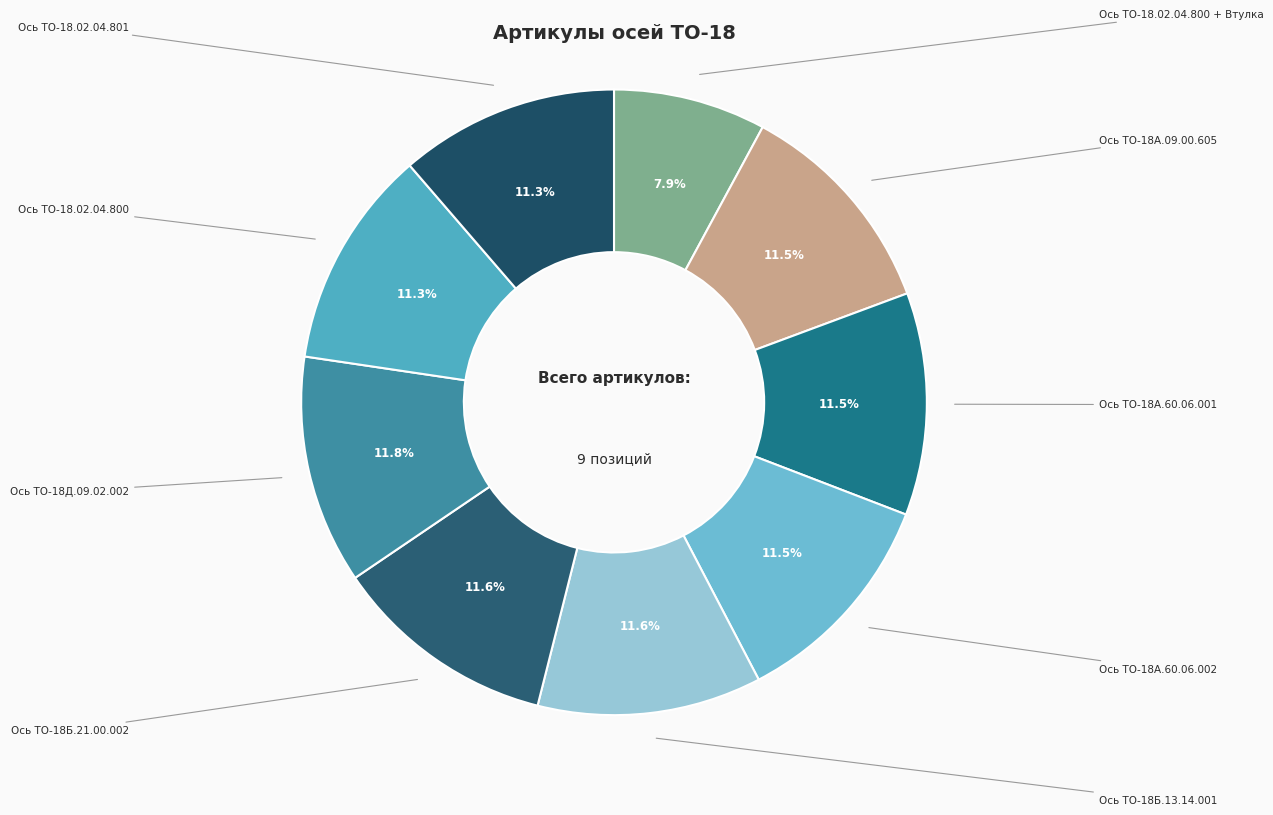

How much of the chart is everything except Ось ТО-18.02.04.801?

88.7%